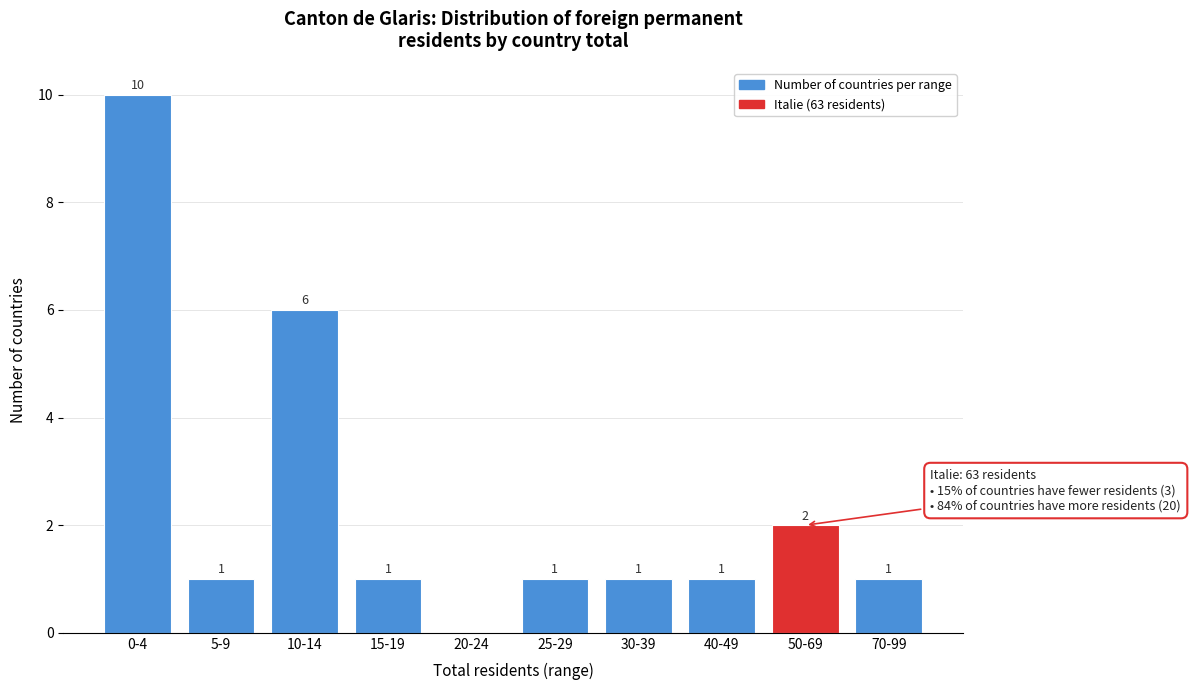

Reading right to left, extract all data points from this chart.

70-99=1	50-69=2	40-49=1	30-39=1	25-29=1	20-24=0	15-19=1	10-14=6	5-9=1	0-4=10